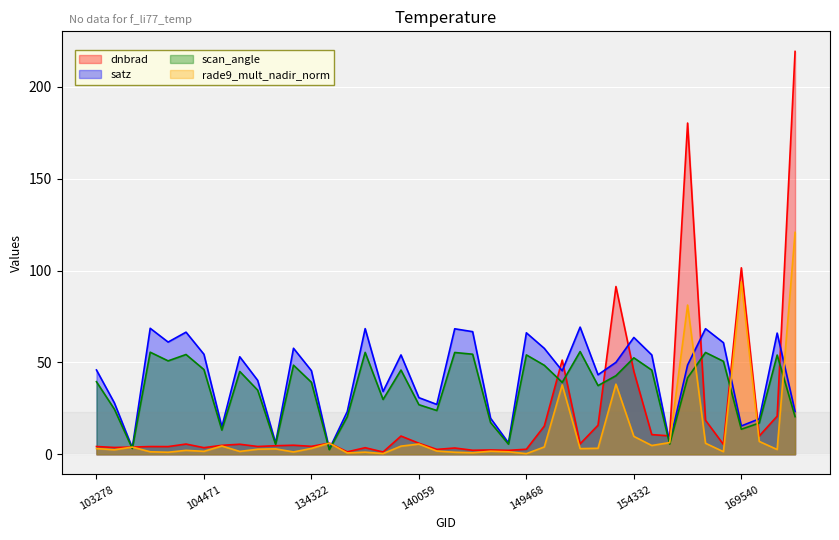

How many lines are shown in the chart?

4